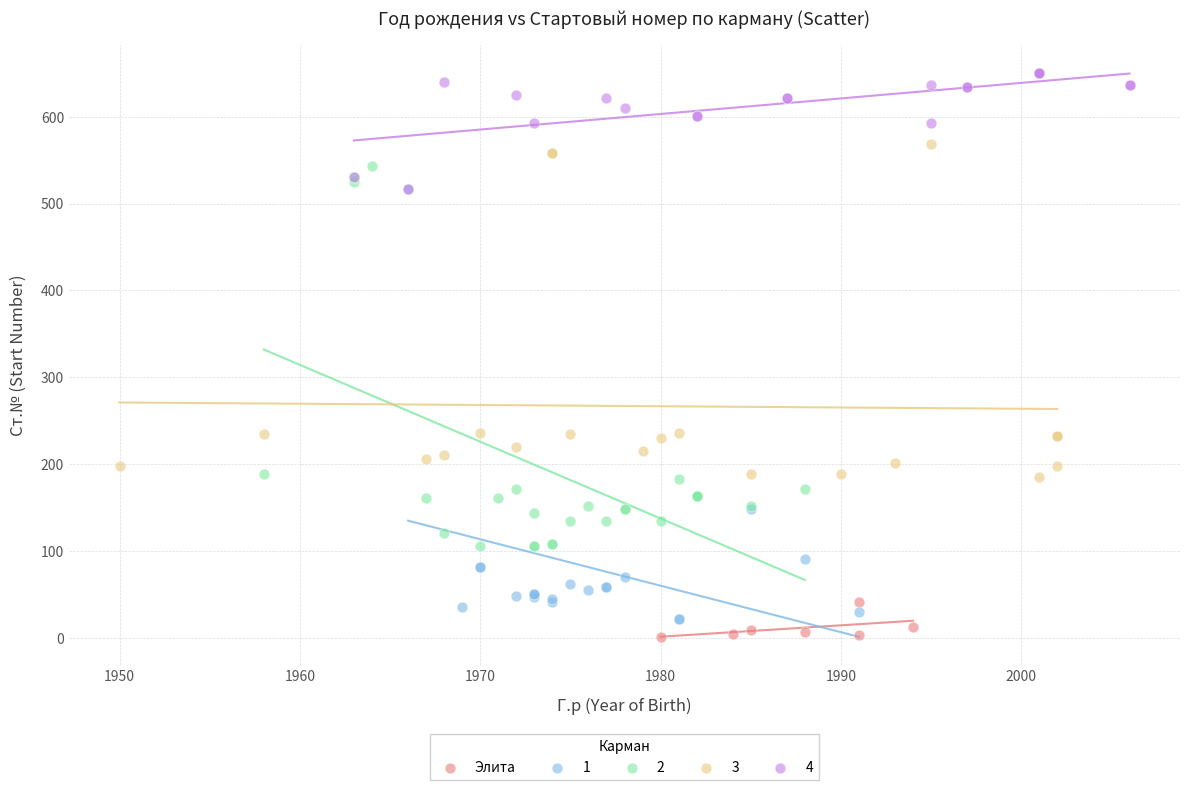

Which series contains the highest Y value?

4